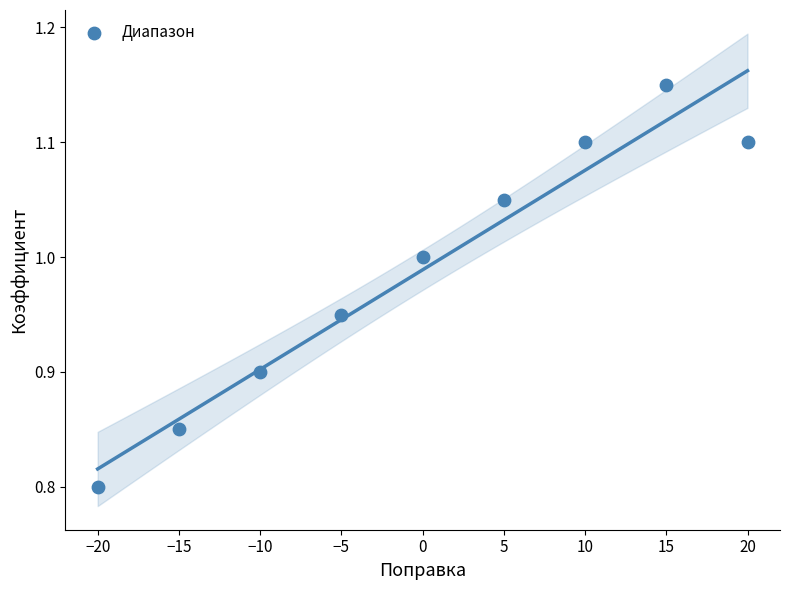

What is the average Y value?

1.0